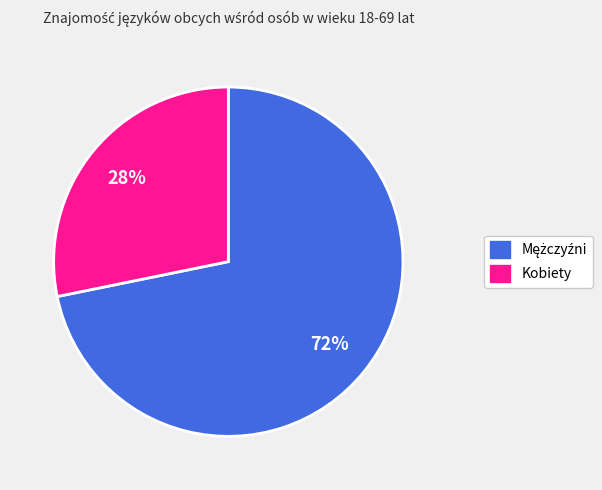

What is the smallest slice in the pie chart?

Kobiety